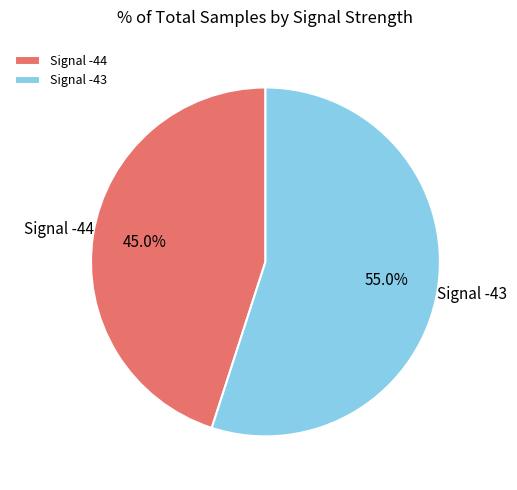

What is the largest slice in the pie chart?

Signal -43